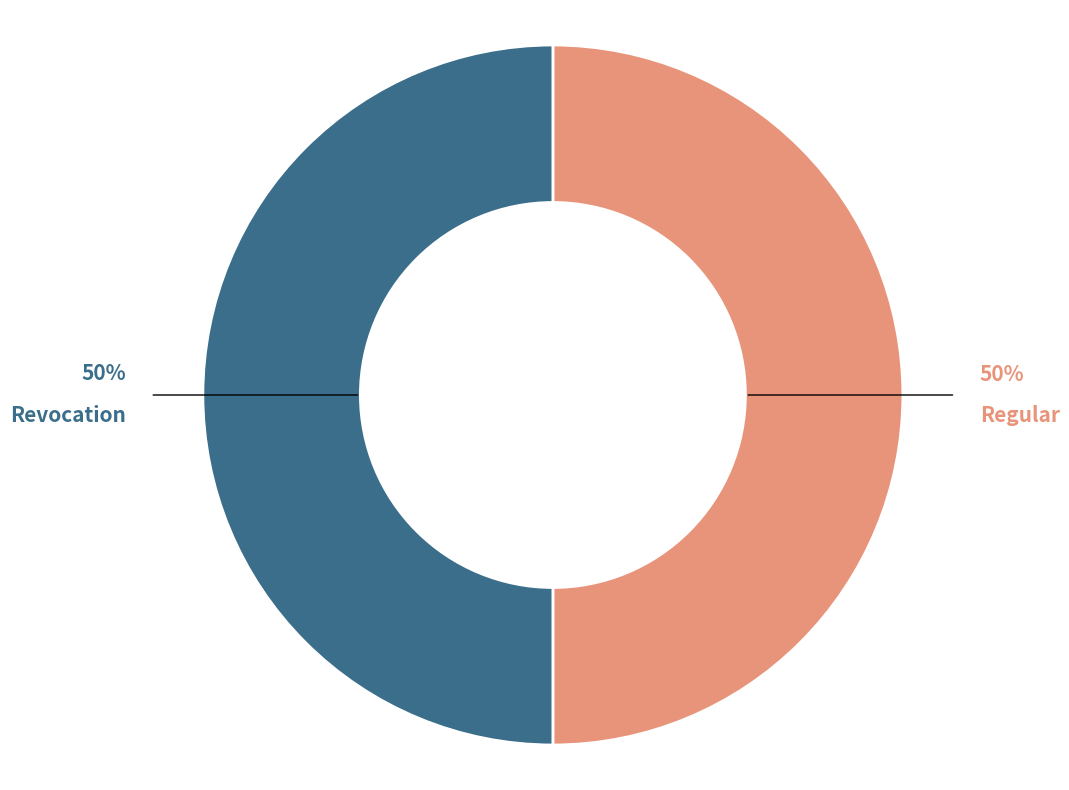

To the nearest percent, what is the average slice percentage?

50%